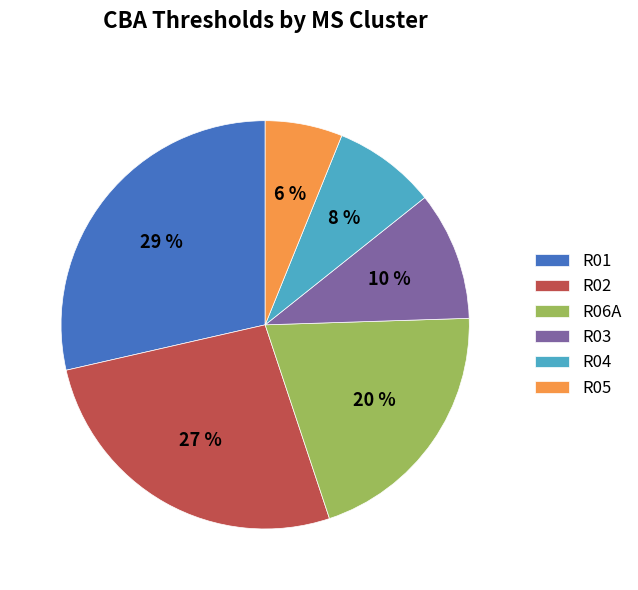

Combined, do R01 and R03 account for over 50%?

No